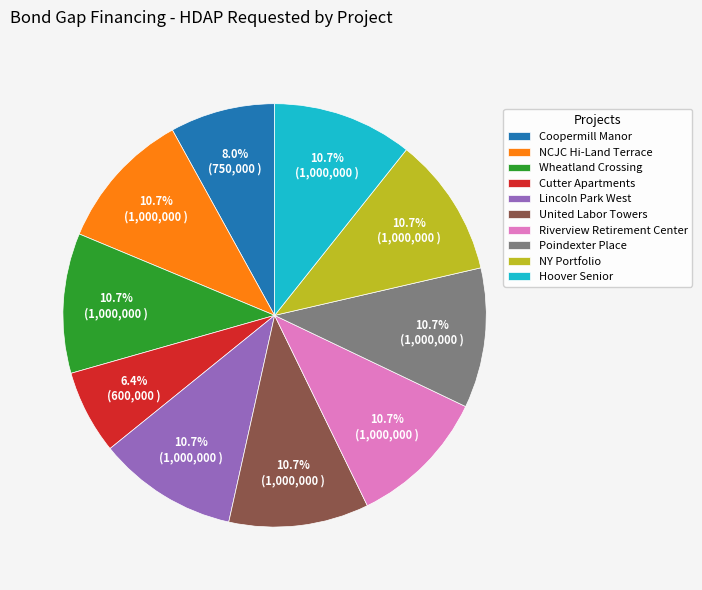

What is the ratio of the value at NCJC Hi-Land Terrace to the value at Poindexter Place?

1.0